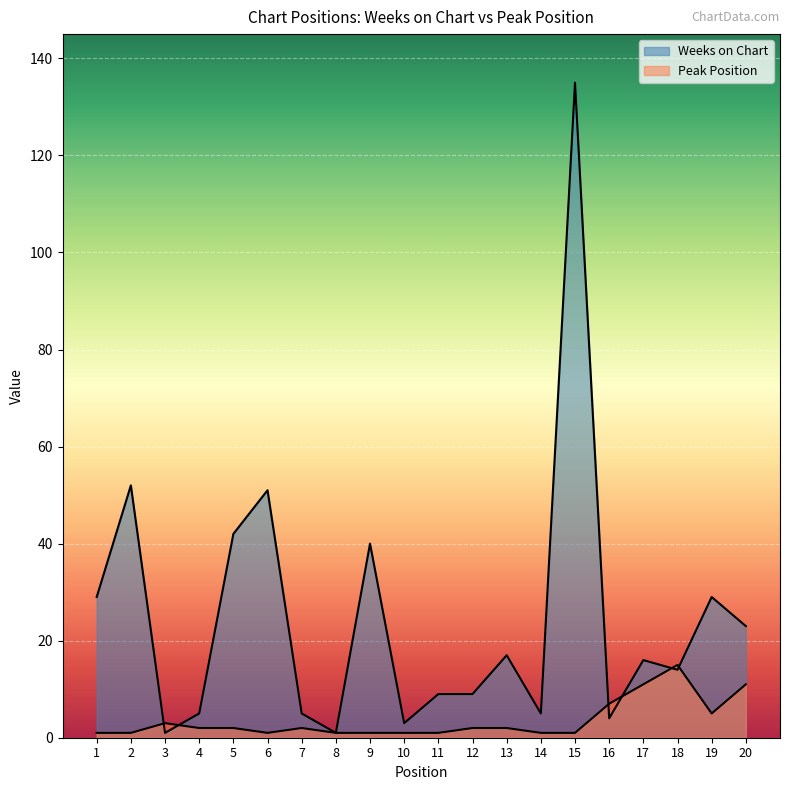

How many values in the Weeks on Chart series are below 16?

10